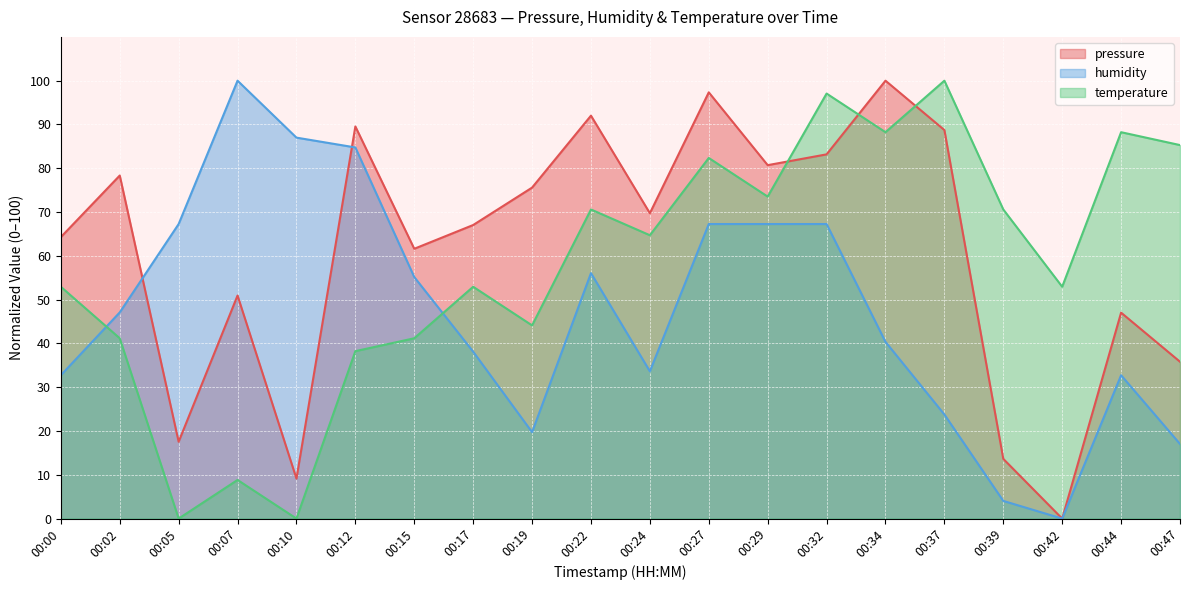

At which category does pressure reach its first local valley?

00:05